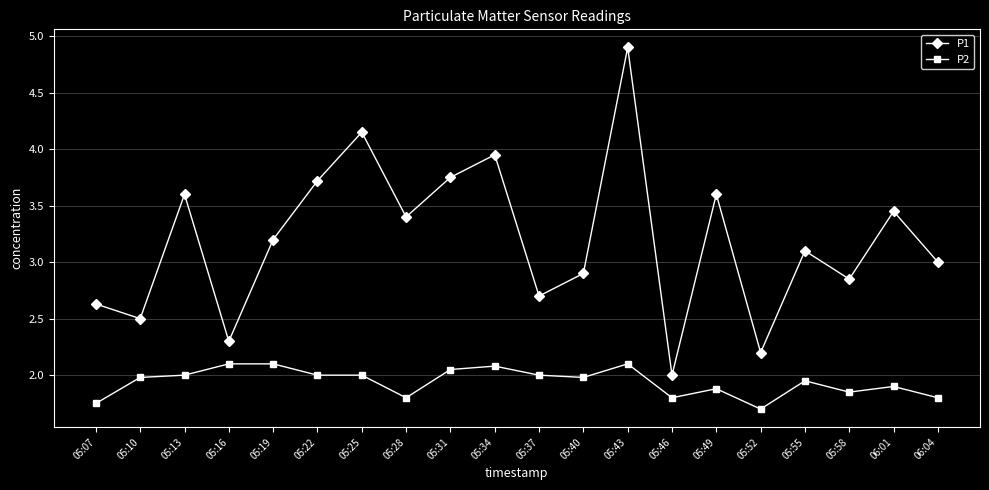

True or false: P1 and P2 intersect in this chart.

False